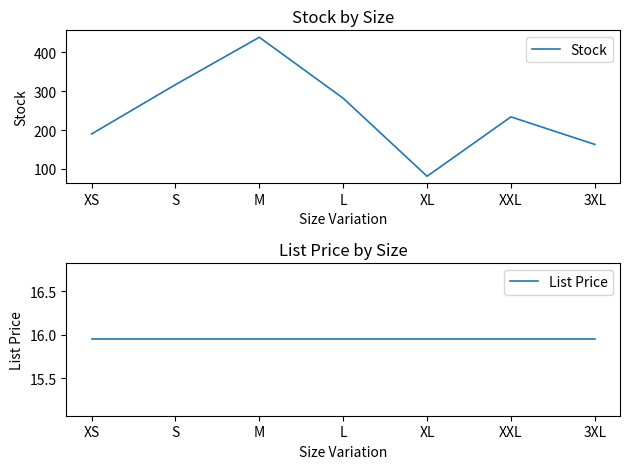

True or false: Stock and List Price cross at least once.

False